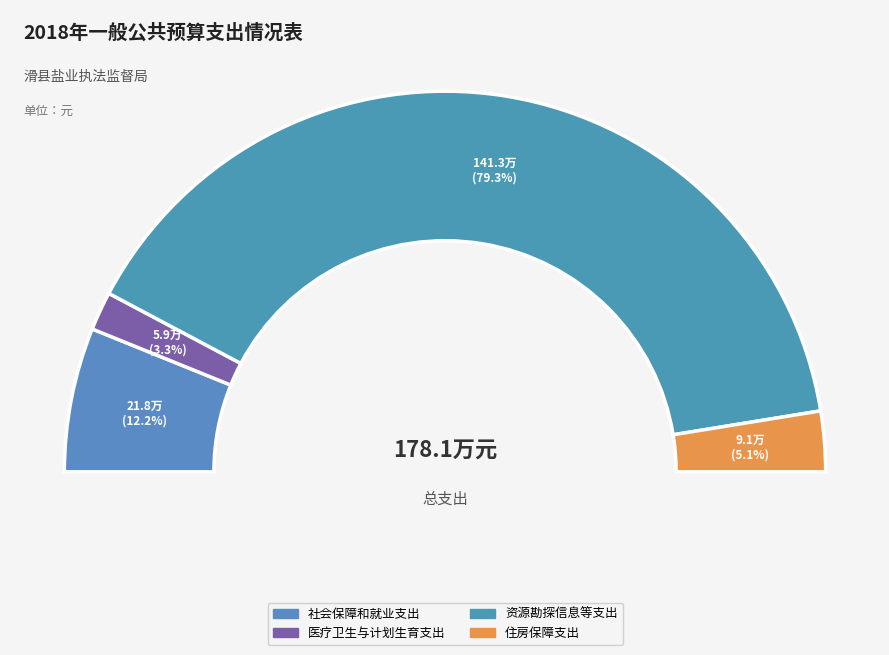

Which slice represents more than half of the pie?

资源勘探信息等支出